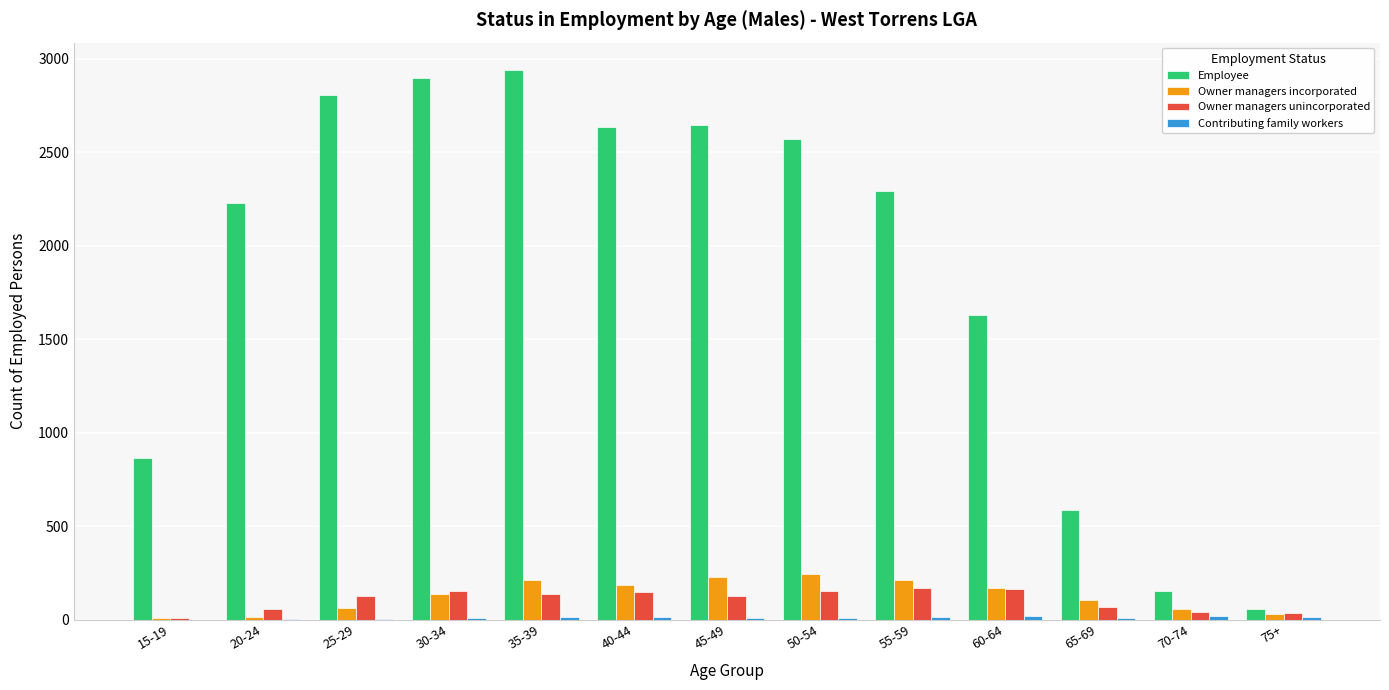

At which label is Employee closest to 1498?

60-64